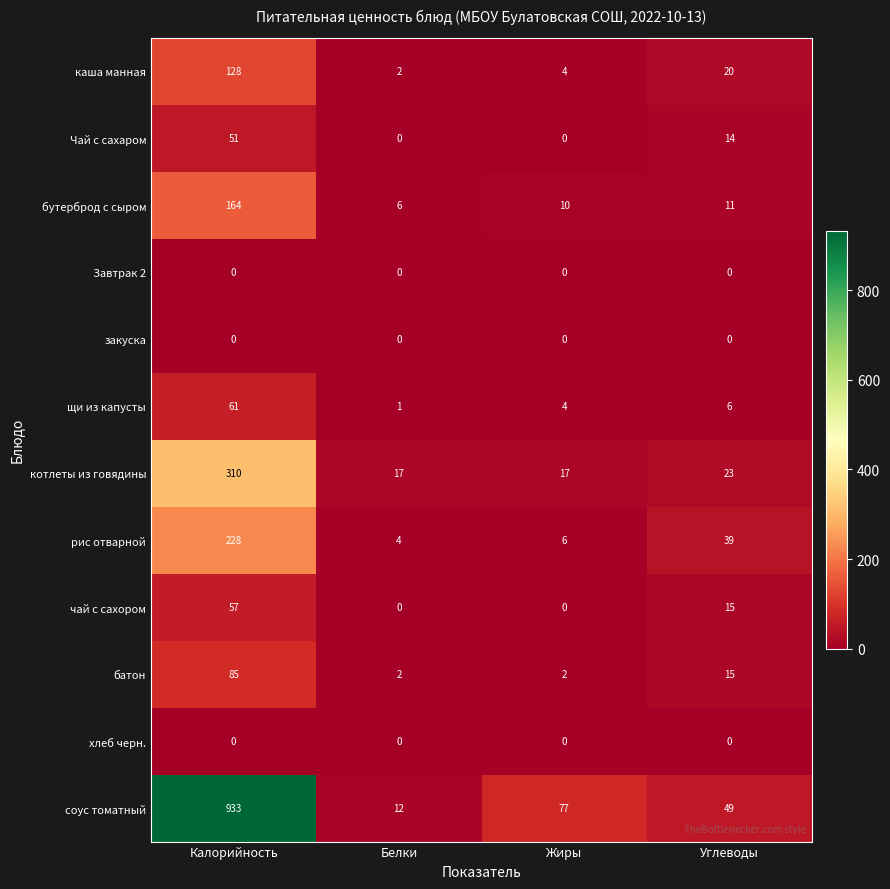

What is the average value of the батон series?

26